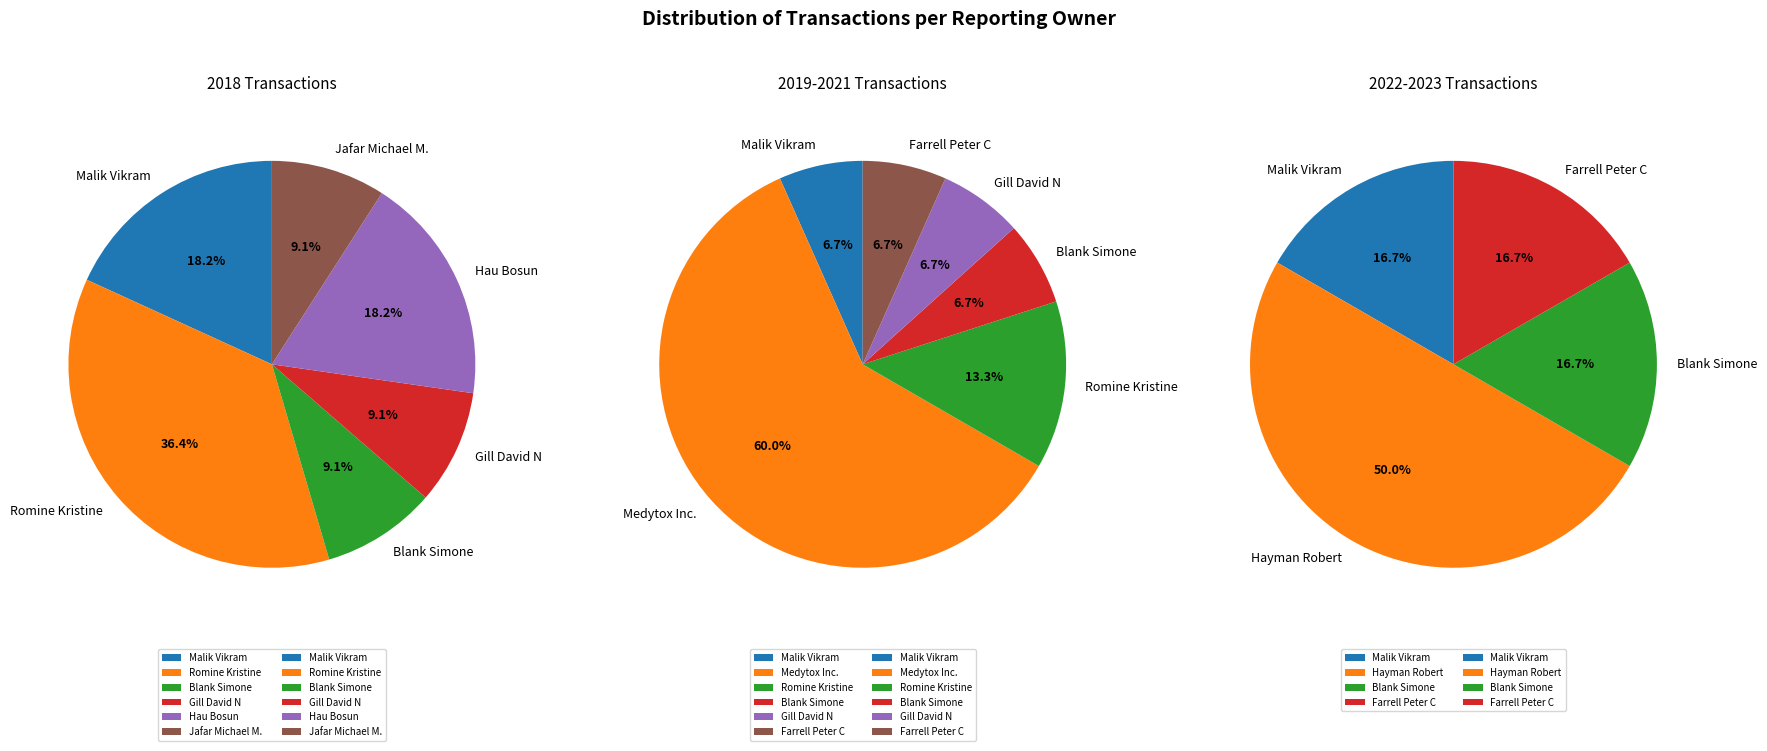

The Hau Bosun slice represents 20% of the pie. True or false?

False